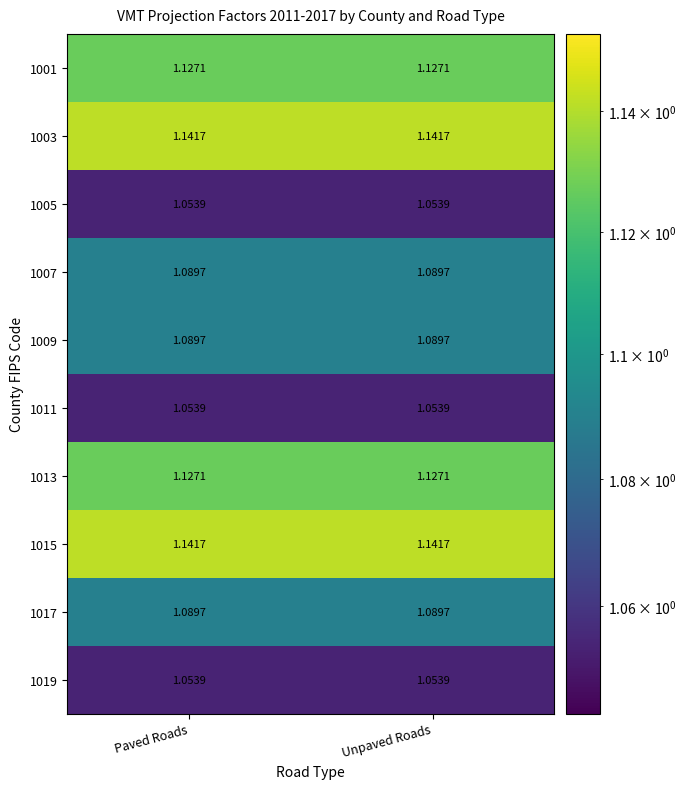

Count the number of categories in the chart.

2